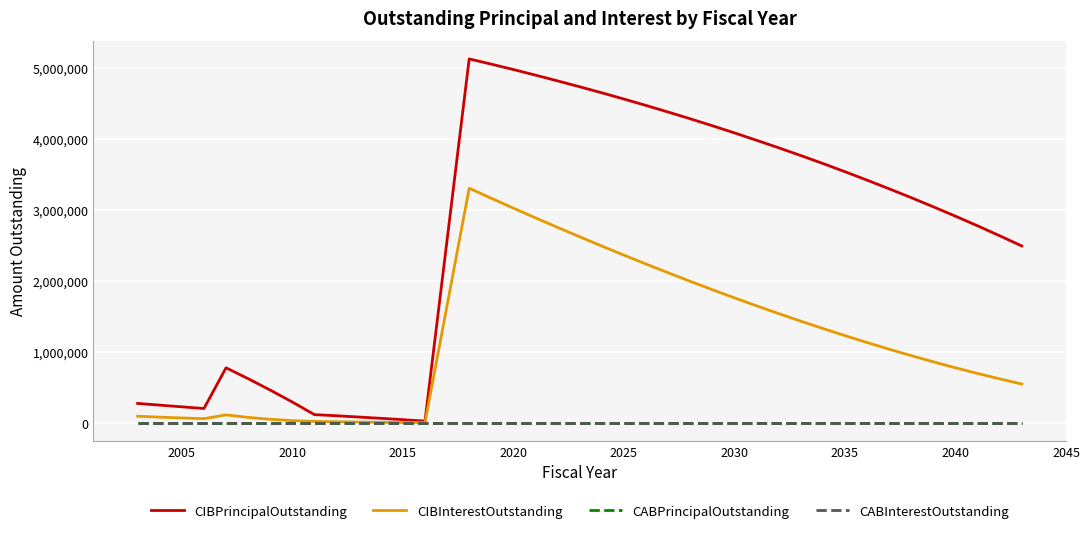

Does the chart display data point markers on the line(s)?

No